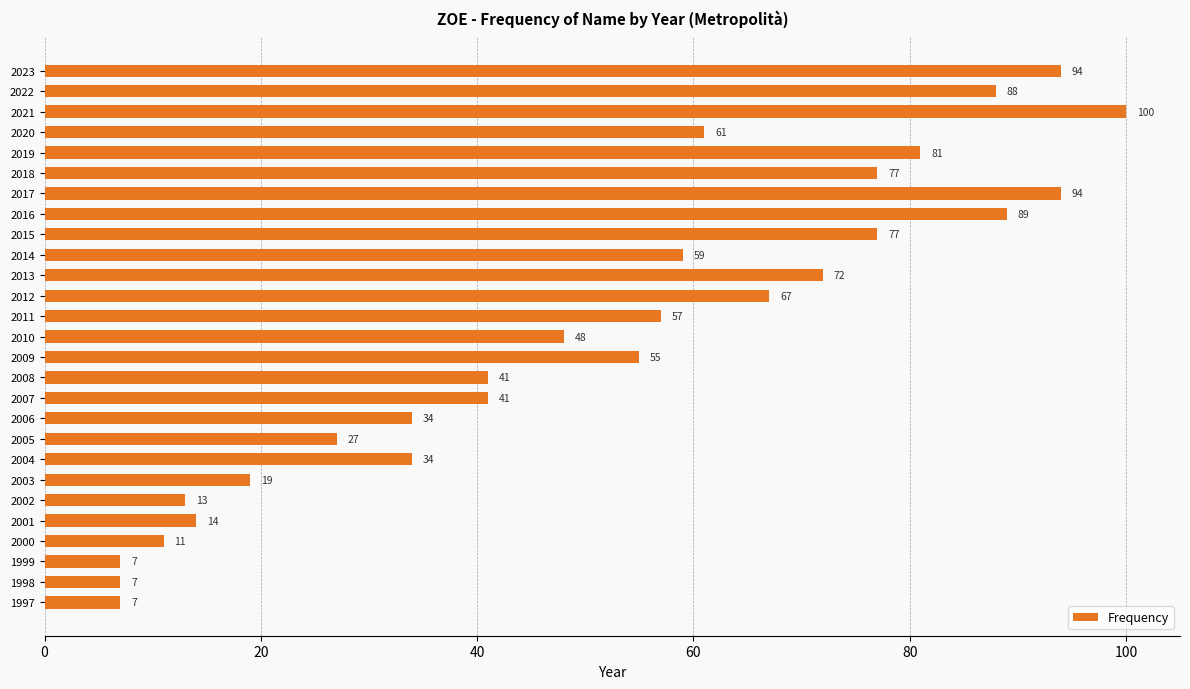

Between 1998 and 2014, which is larger?

2014